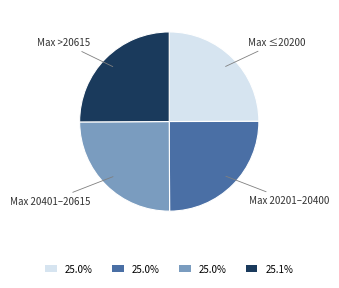

Does any single category account for the majority?

No